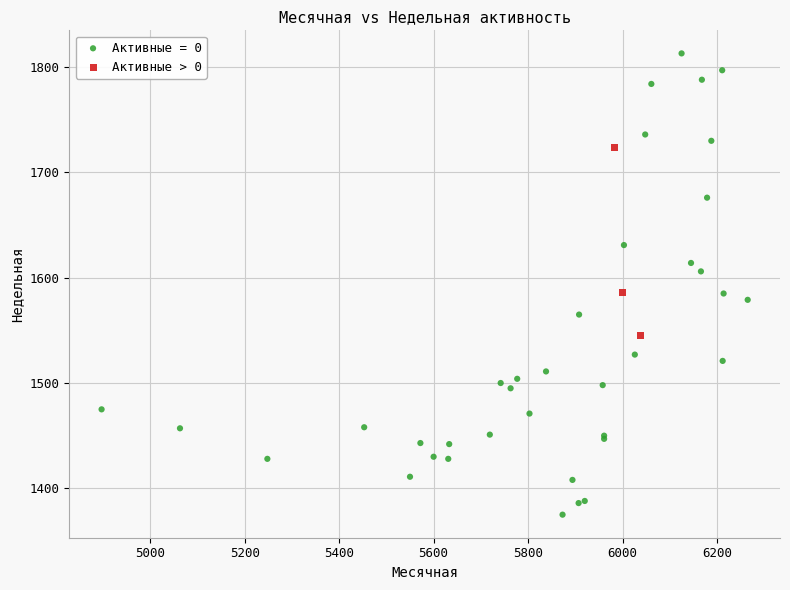

Which series contains the highest Y value?

Активные = 0